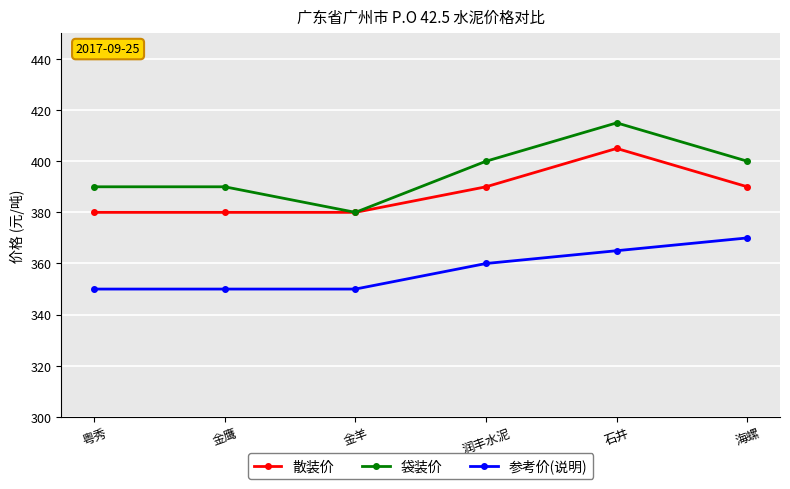

True or false: 参考价(说明) and 散装价 cross at least once.

False